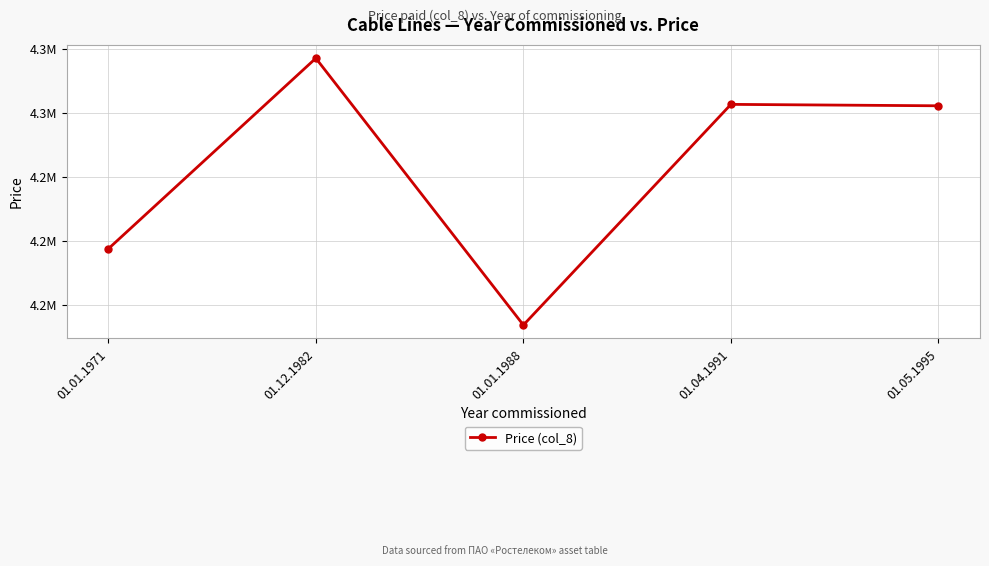

What is the difference between the second highest and second lowest values?

45131